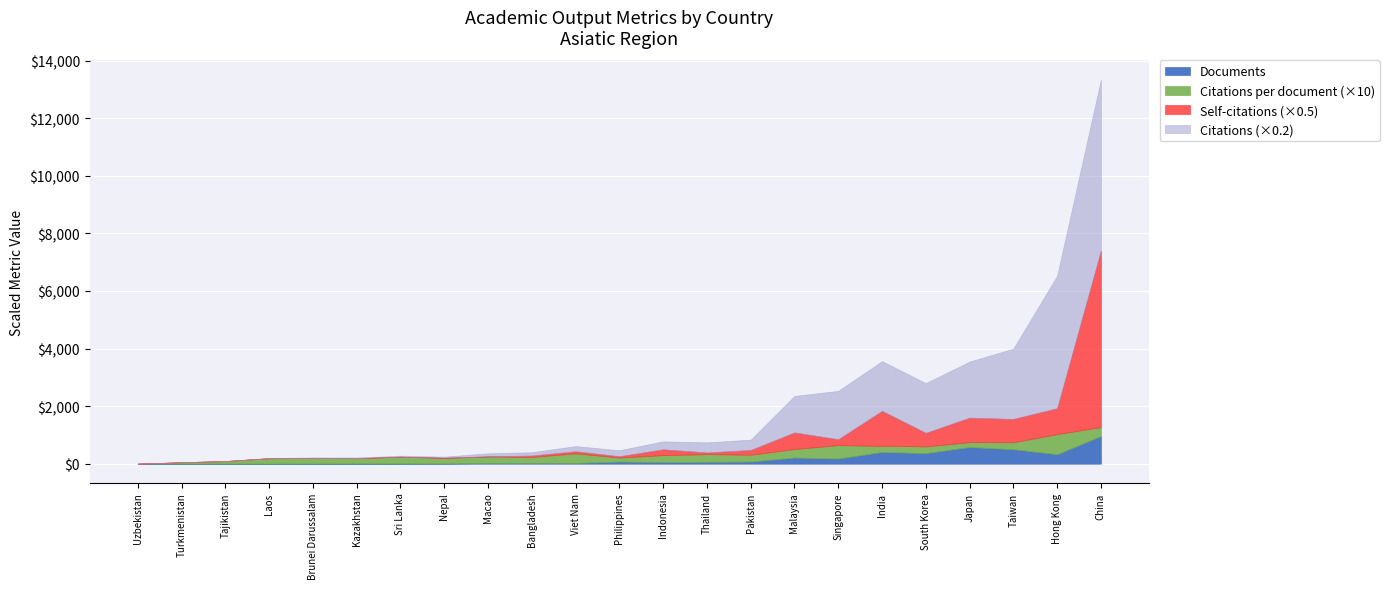

The Citations series shows 110.0 at Kazakhstan. True or false?

True